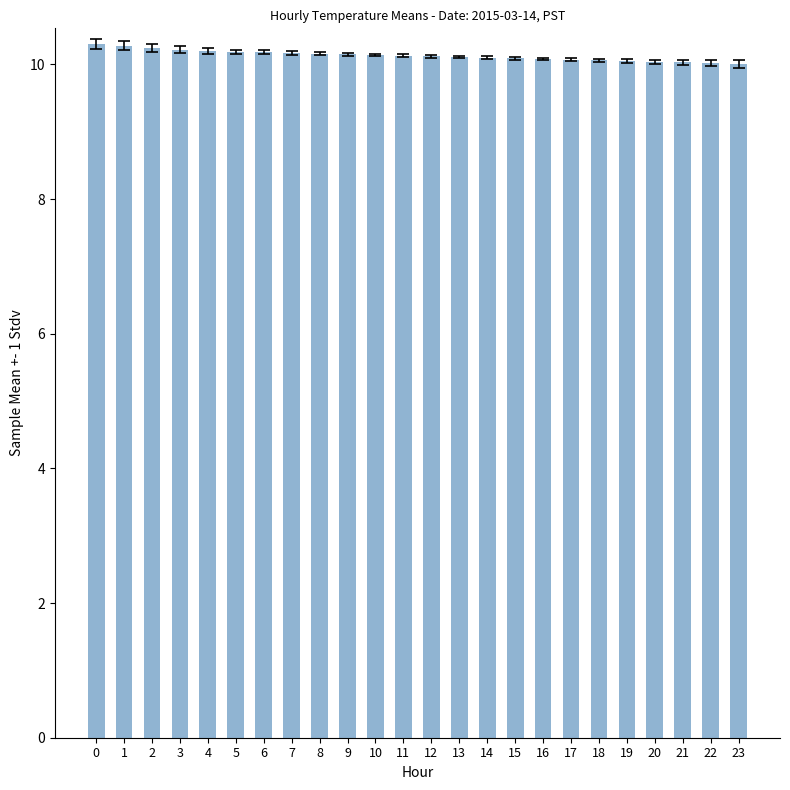

Approximately how many times larger is the value at 0 compared to 19?

1.0